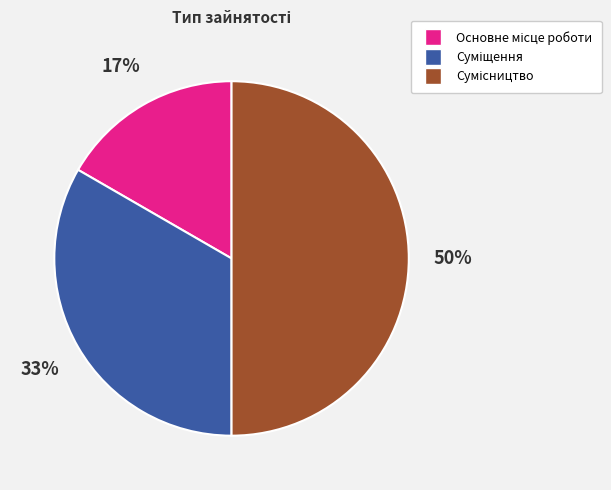

To the nearest percent, what is the difference between the largest and smallest slice percentages?

33%